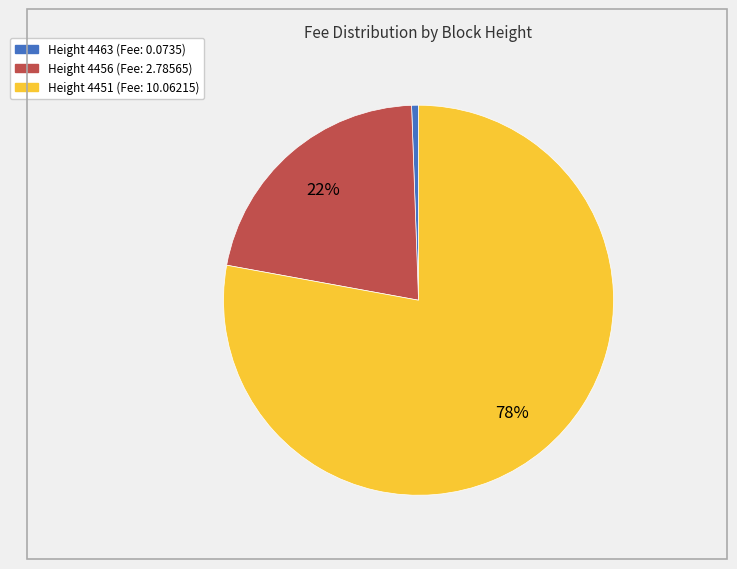

To the nearest percent, what is the average slice percentage?

33%